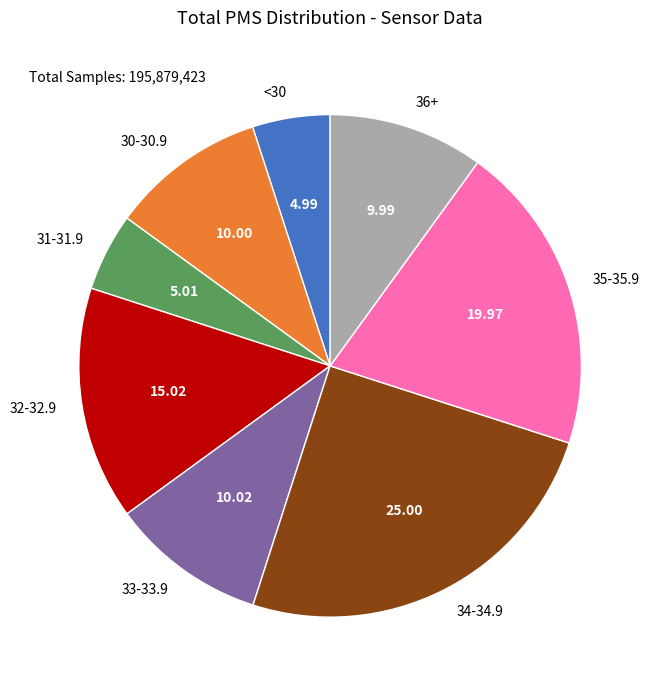

Combined, do 30-30.9 and 36+ account for over 50%?

No